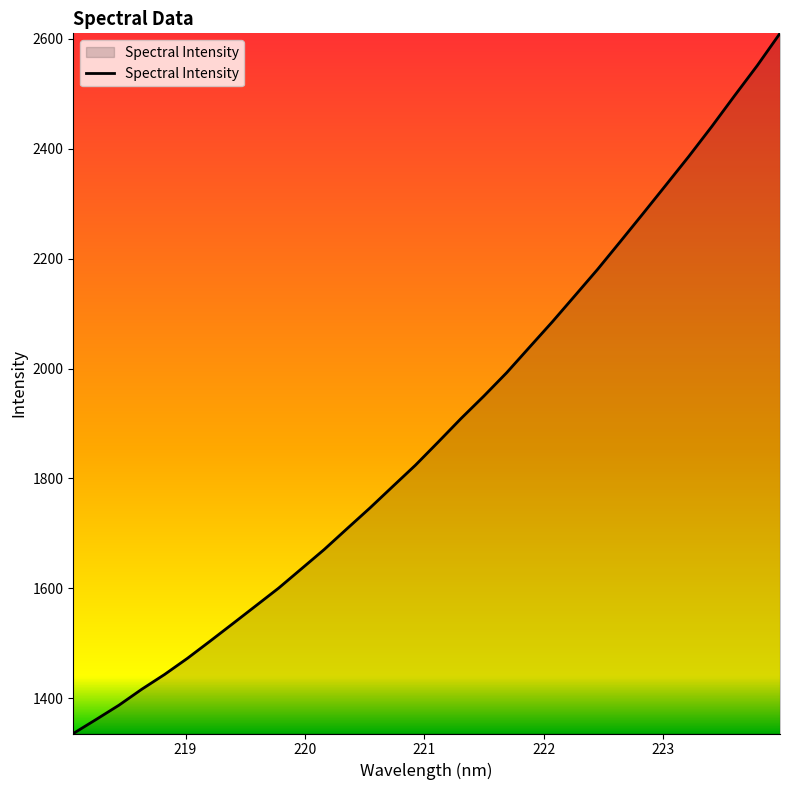

Does the chart display data point markers on the line(s)?

No